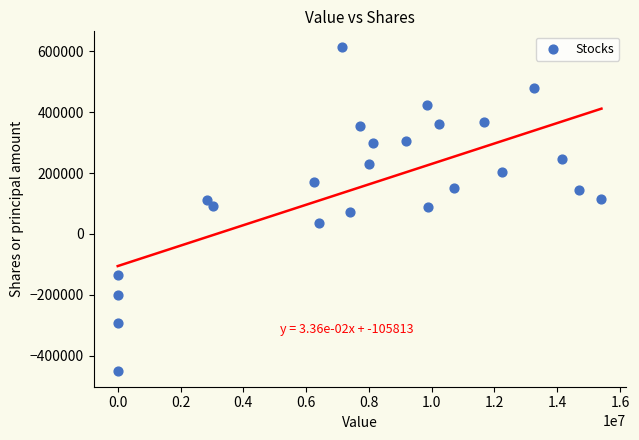

What is the range of X values (max minus min)?

15409000